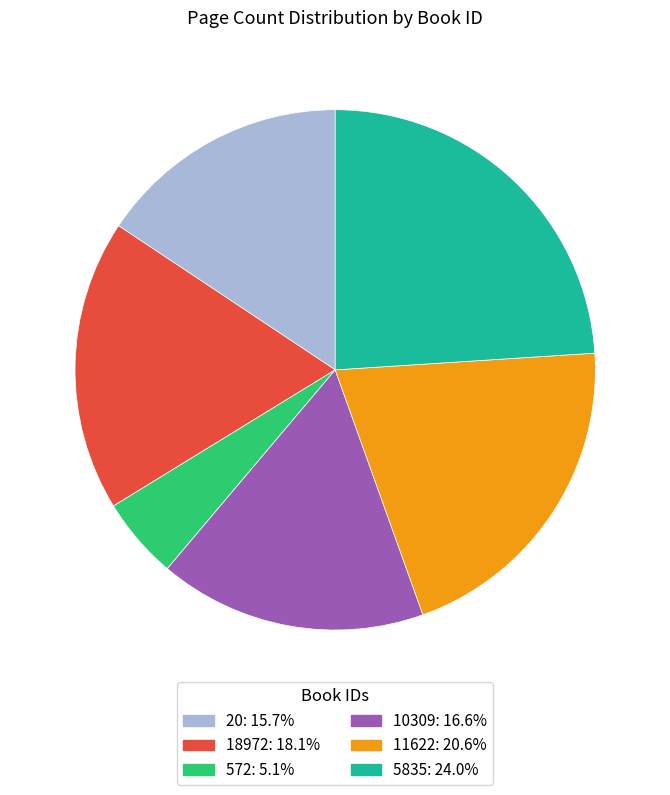

Does 18972 represent more than half of the total?

No